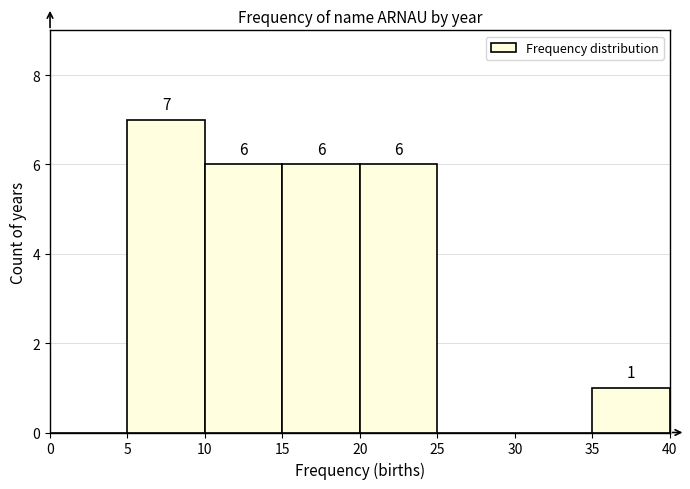

Which range on the x-axis has the tallest bar?

5 to 10